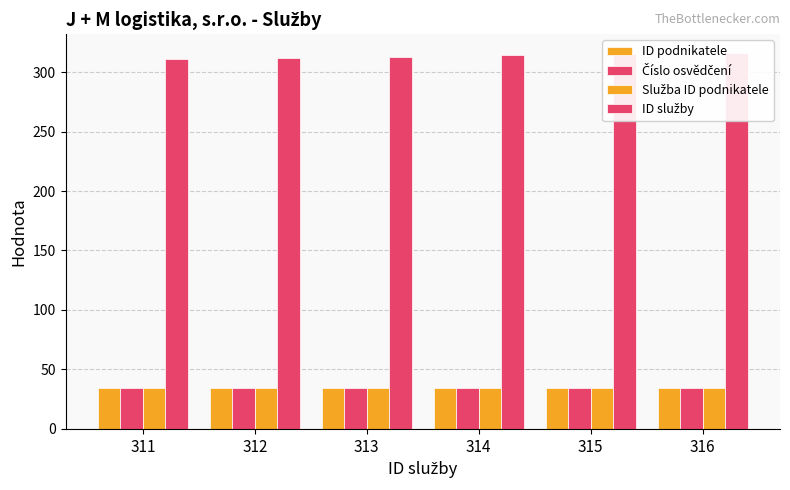

Reading left to right, list all the values displayed in this chart.

ID podnikatele: 34	34	34	34	34	34
Číslo osvědčení: 34	34	34	34	34	34
Služba ID podnikatele: 34	34	34	34	34	34
ID služby: 311	312	313	314	315	316